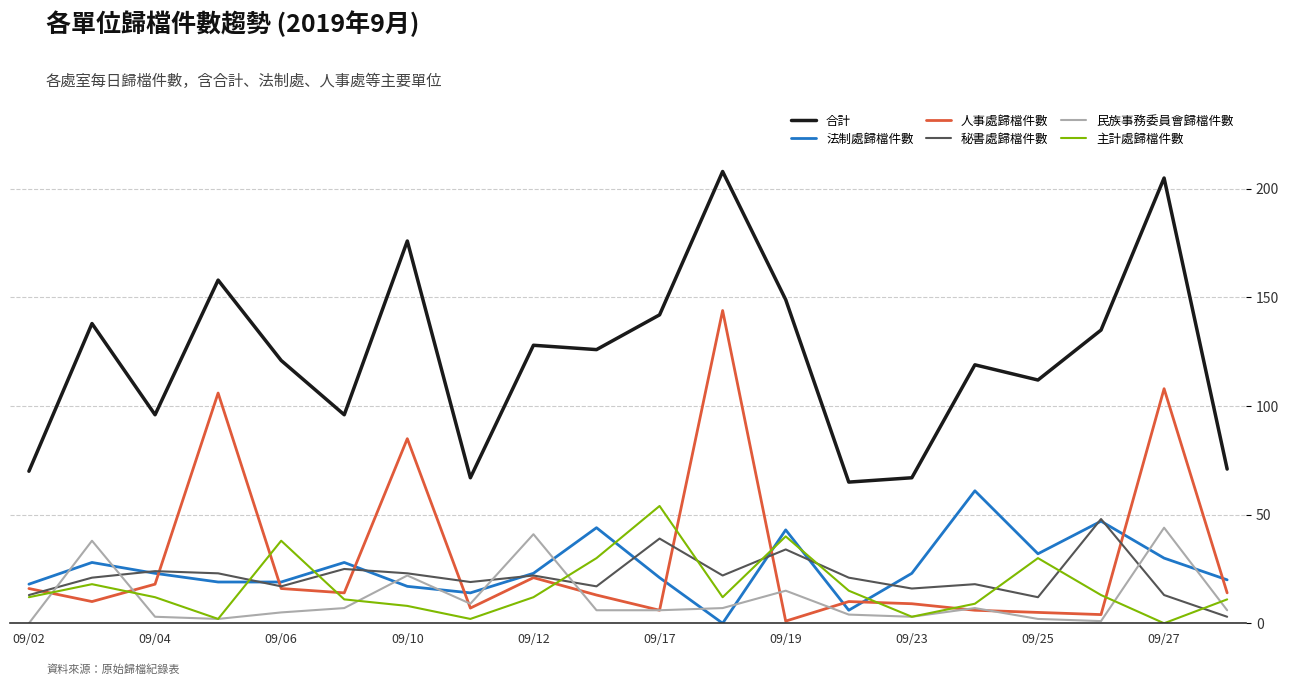

Which series has the largest total across all categories?

合計